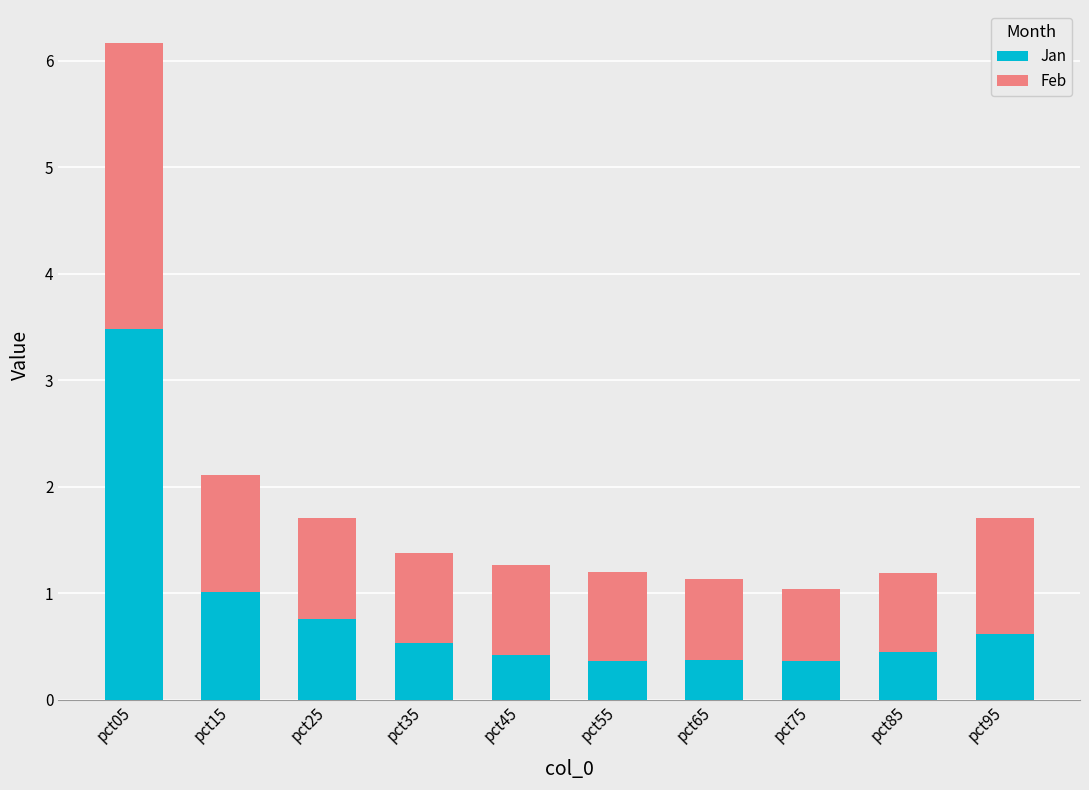

What is the difference between the maximum and minimum values in the Jan series?

3.1